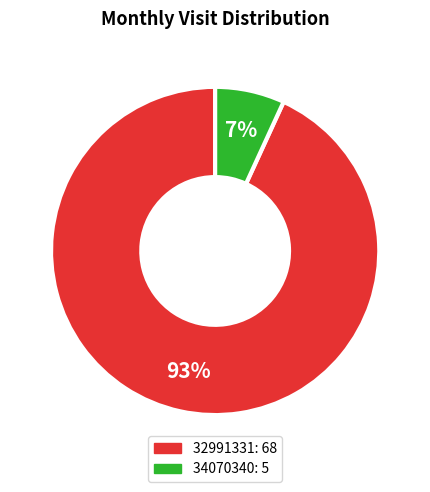

Which slice is the smallest?

34070340